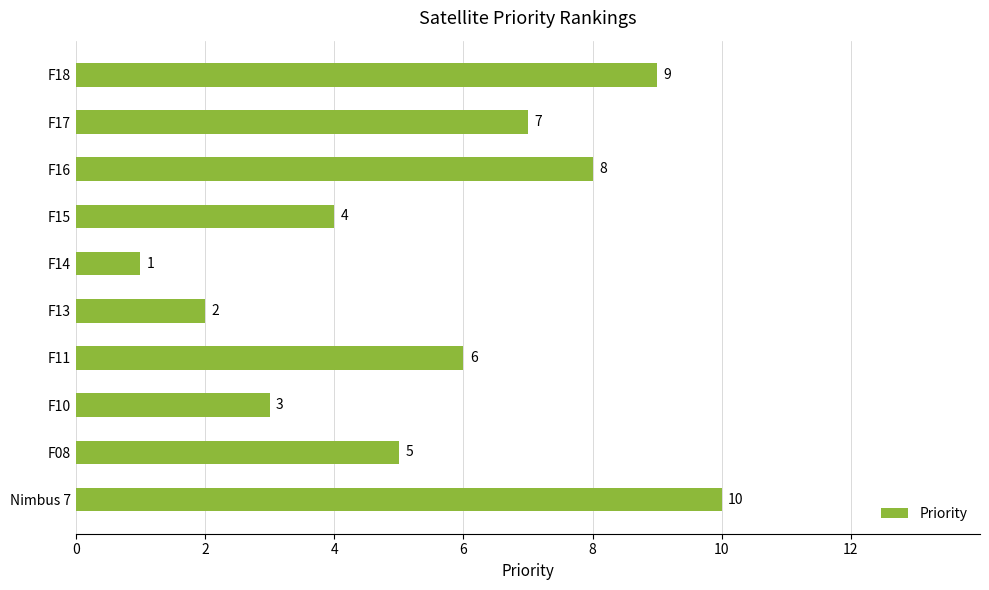

What is the sum of all values?

55